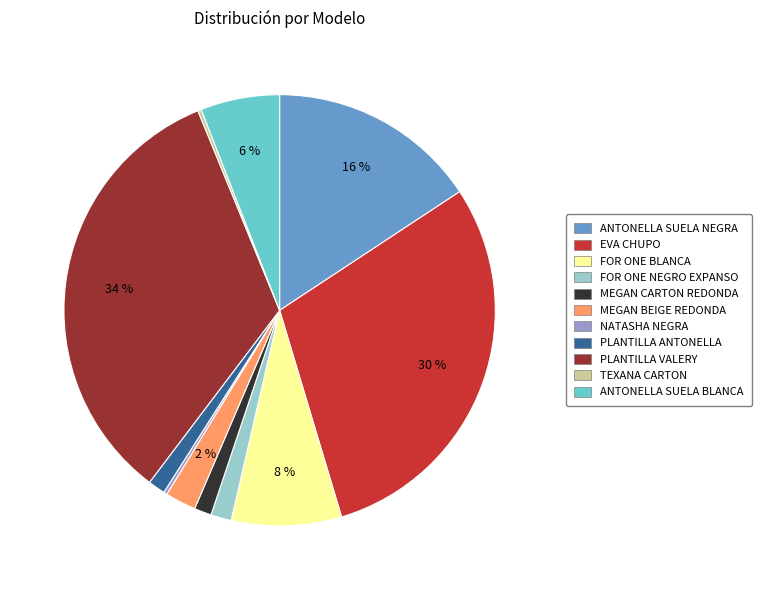

What is the largest slice in the pie chart?

PLANTILLA VALERY